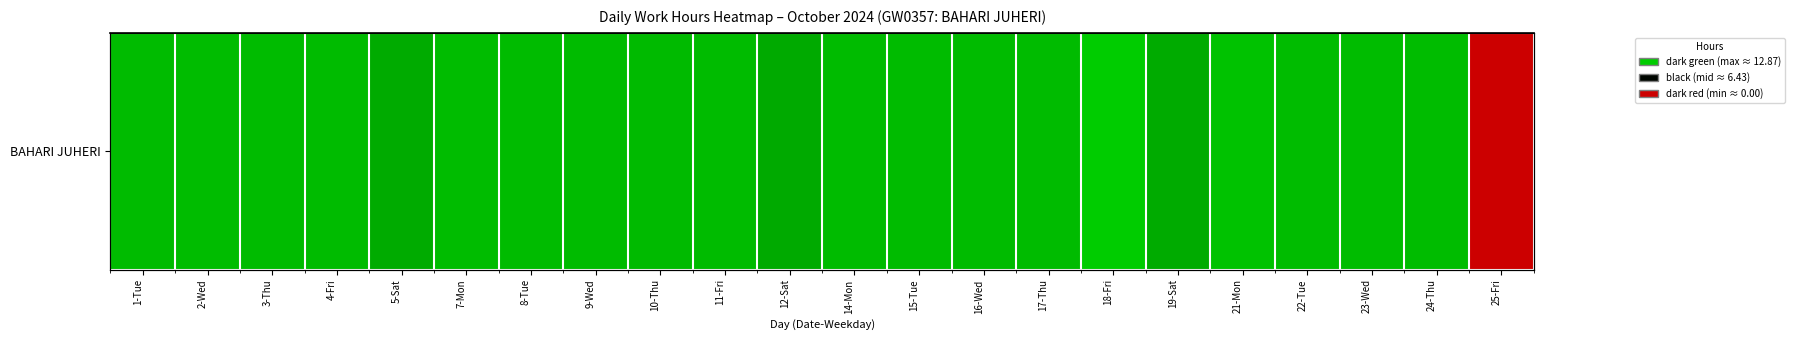

The value at 12-Sat is 9.8. True or false?

True